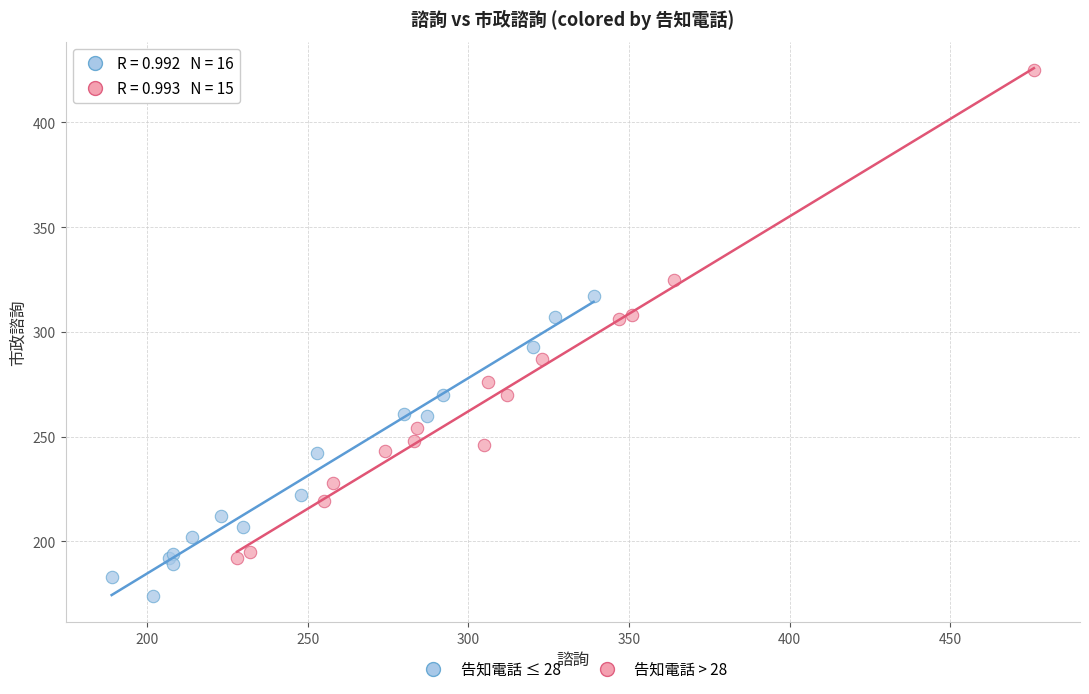

Which series has the widest spread of Y values?

告知電話 > 28